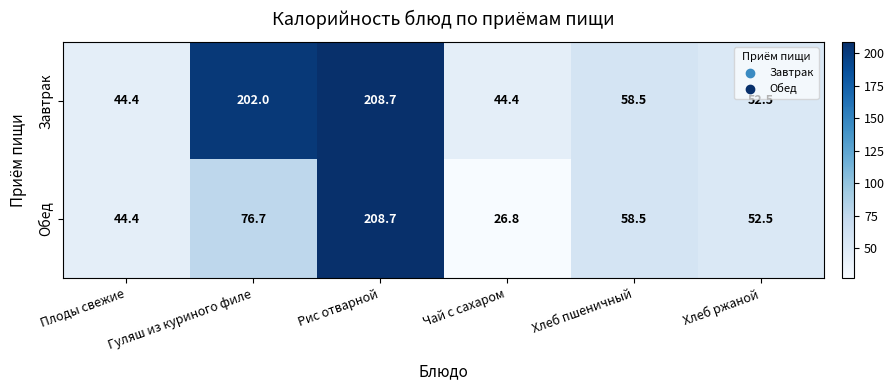

What value does the Обед series have at Рис отварной?

208.7